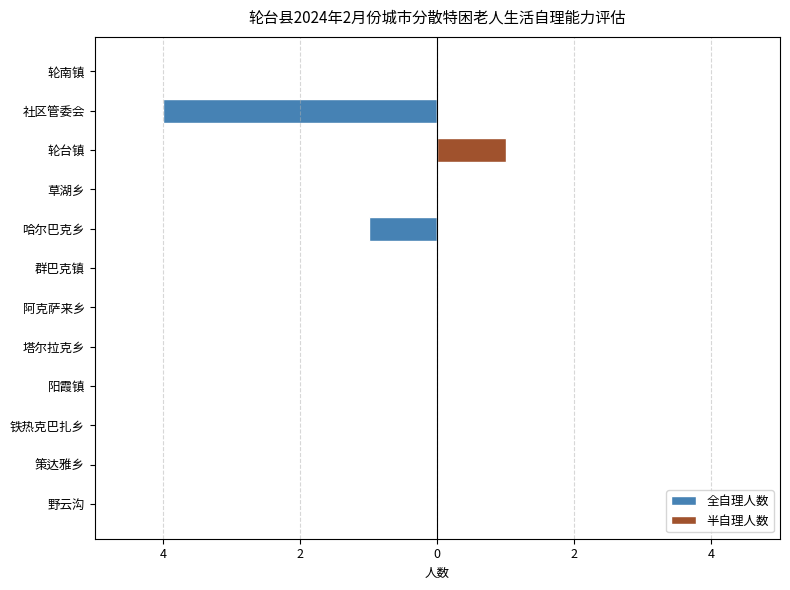

How many data points in 全自理人数 are less than 0?

2